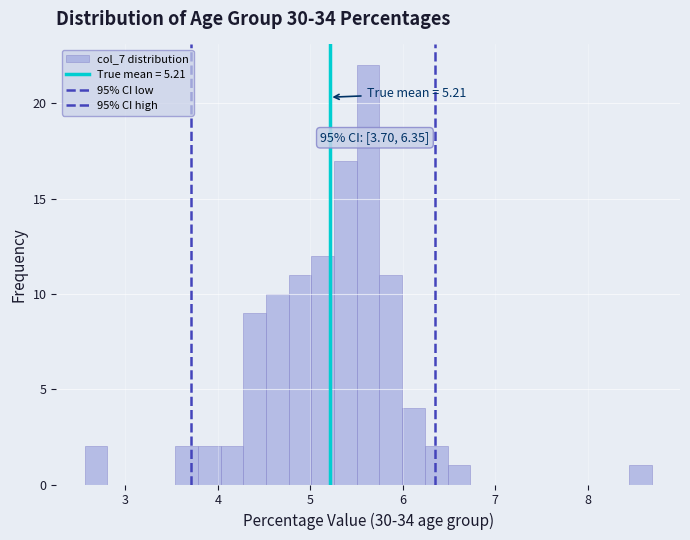

Around what value on the x-axis is the tallest bar? Give the approximate position of its centre, as read against the axis.

5.6